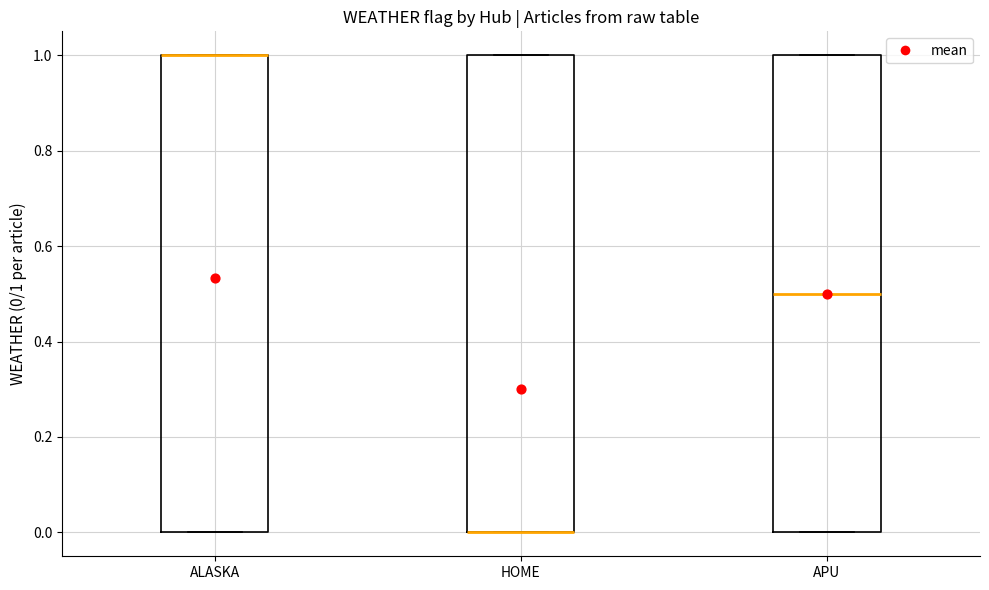

Reading left to right, read every box against the y-axis: the position of its median line, the range the box covers, and the ends of its whiskers. The values are not printed on the chart, so give them approximately, as read against the axis.

ALASKA: median 1.0 (drawn on the box's upper edge), box 0.0 to 1.0, whiskers 0.0 to 1.0
HOME: median 0.0 (drawn on the box's lower edge), box 0.0 to 1.0, whiskers 0.0 to 1.0
APU: median 0.5, box 0.0 to 1.0, whiskers 0.0 to 1.0